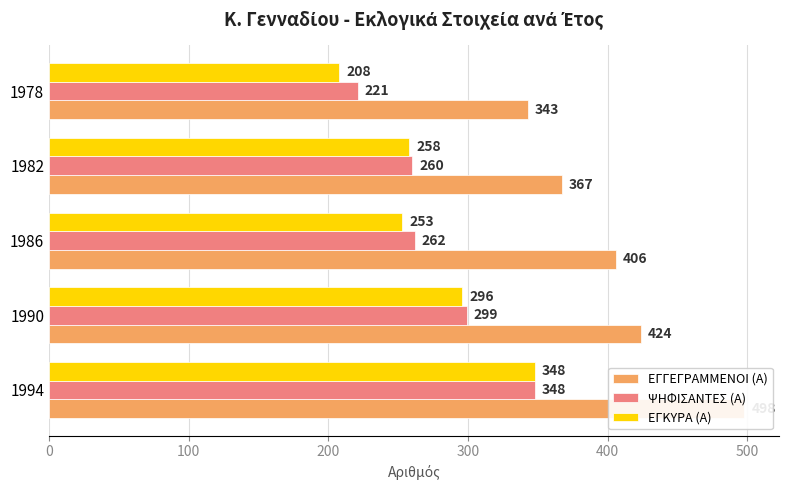

True or false: ΕΓΚΥΡΑ (Α) has a value of 115 at 1978.

False